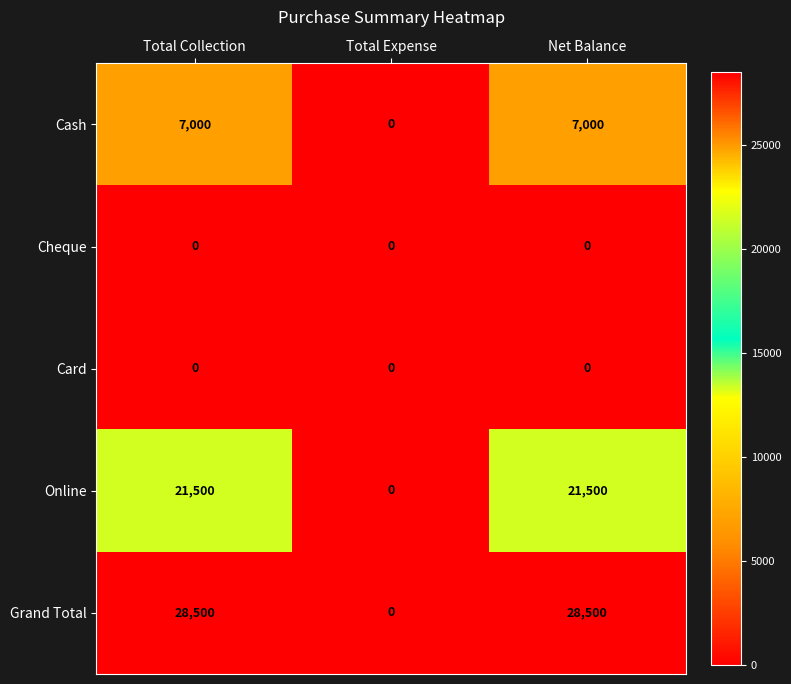

Which series has the widest spread of values?

Grand Total